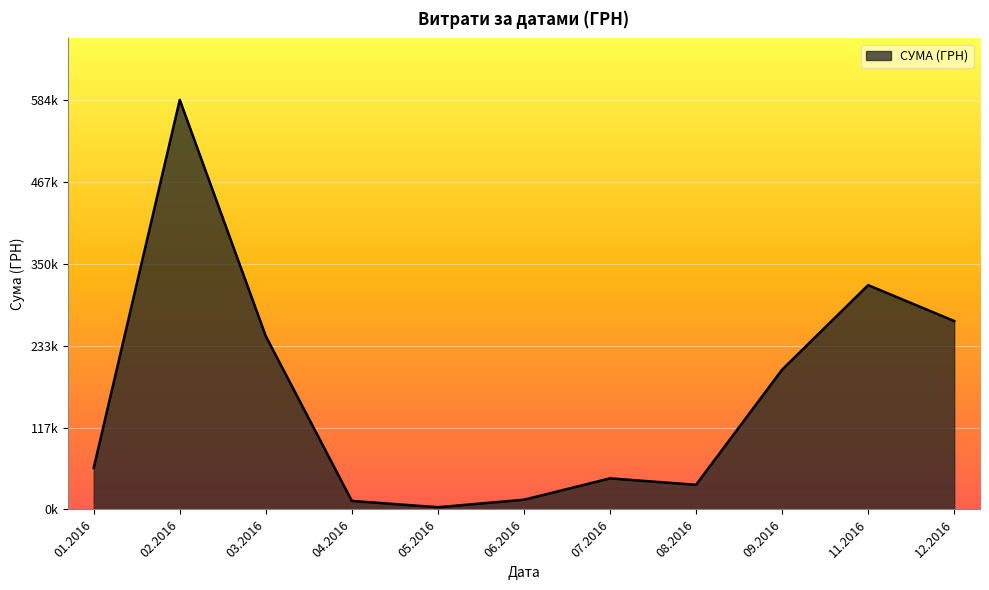

True or false: there are more than 2 points higher than both neighbors.

True